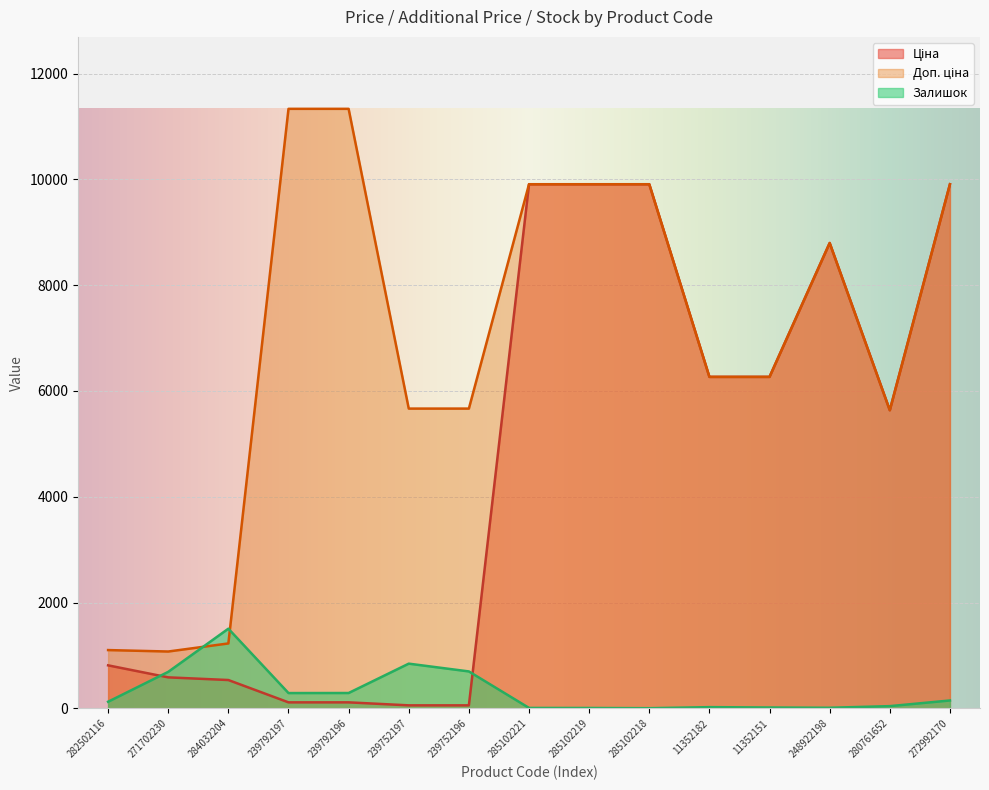

How many data points in Залишок are less than 125?

7